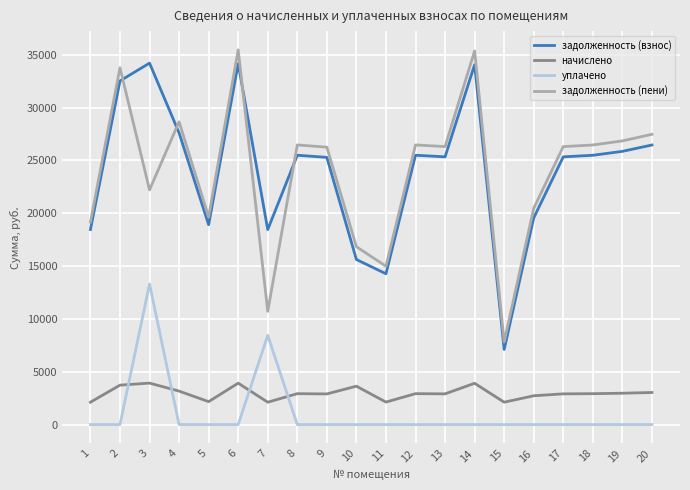

At which label does начислено first exceed 2925?

2